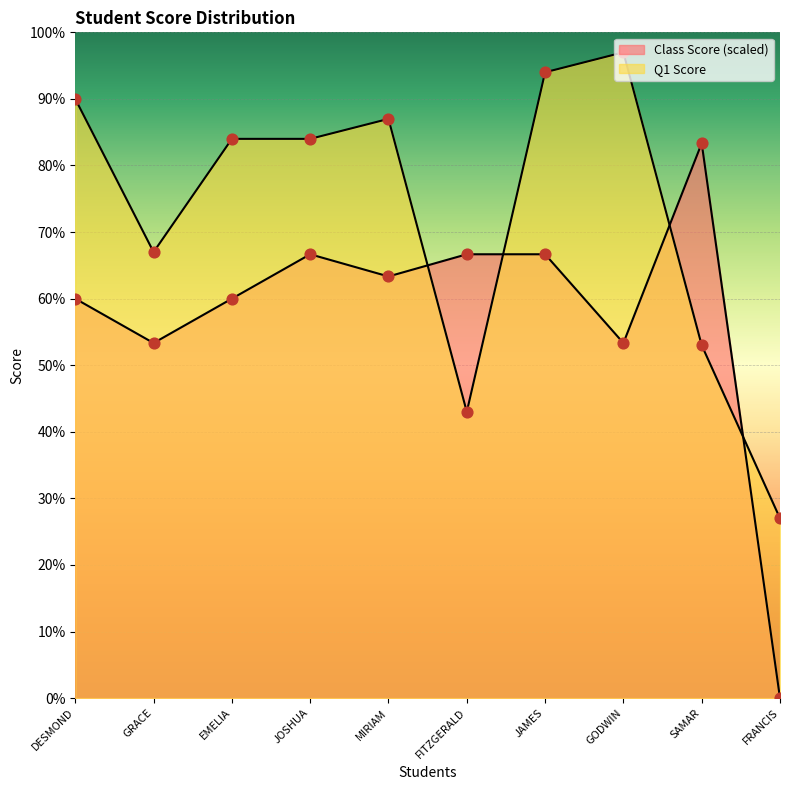

Which series reaches the maximum Y coordinate?

Q1